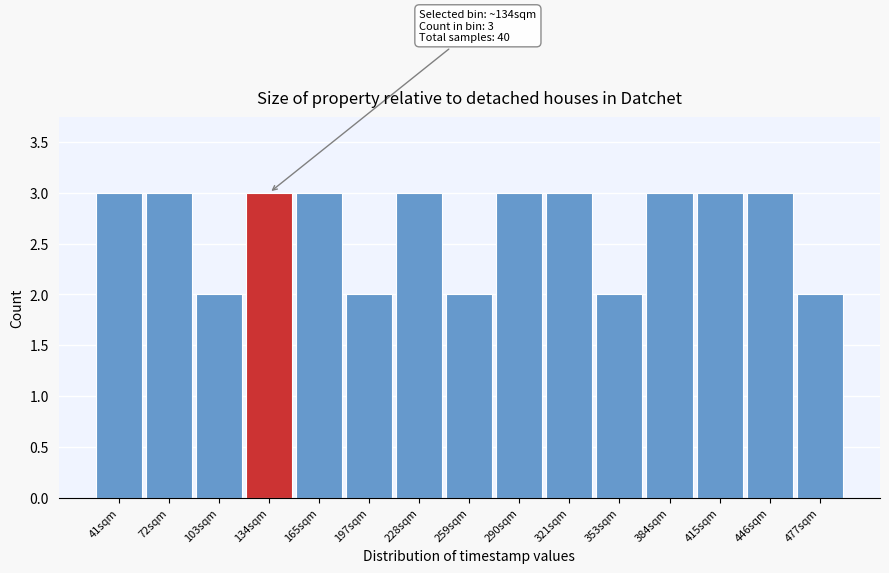

Reading left to right, what are all the values shown in this chart?

3	3	2	3	3	2	3	2	3	3	2	3	3	3	2